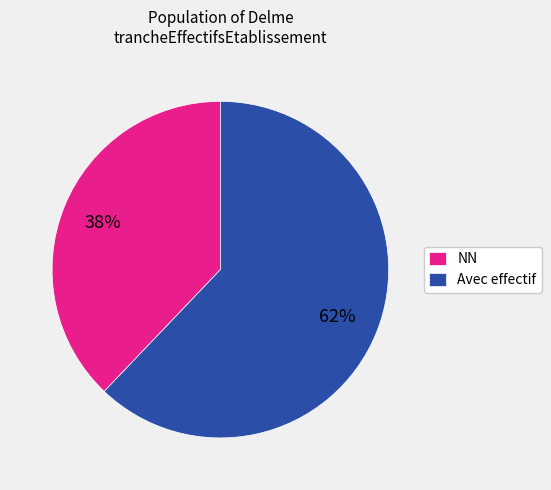

To the nearest percent, what is the combined percentage of Avec effectif and NN?

100%